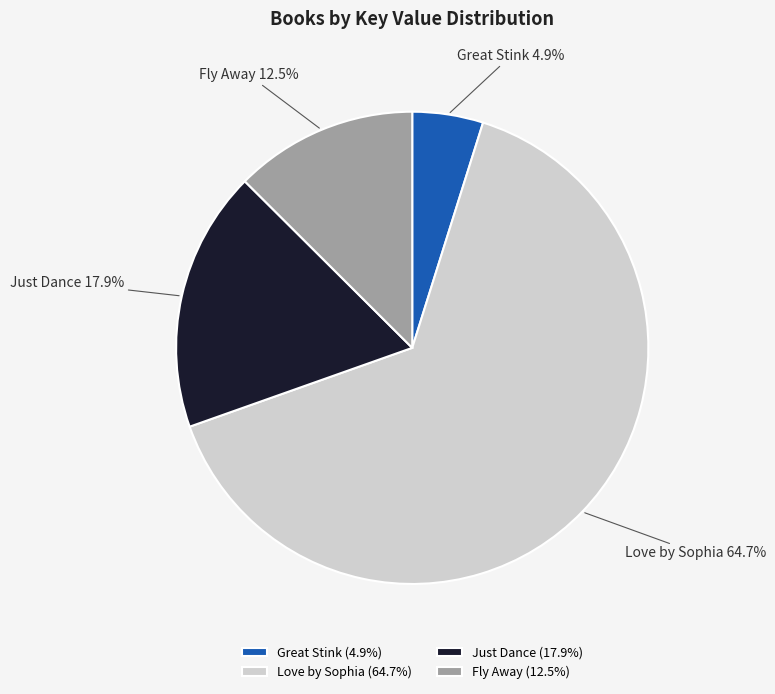

Does Love by Sophia represent more than half of the total?

Yes